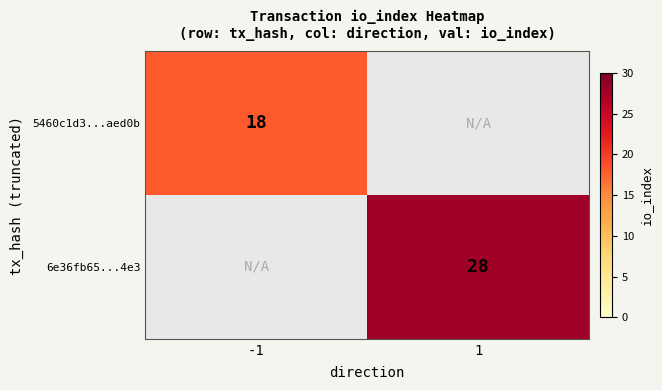

The value of 5460c1d3...aed0b at -1 is 18. True or false?

True